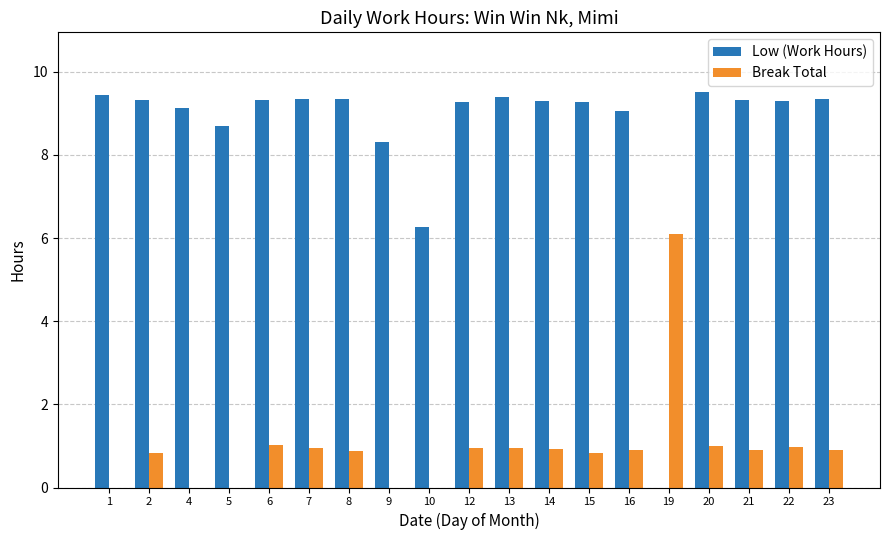

Where is Low (Work Hours) nearest to the value 4?

10